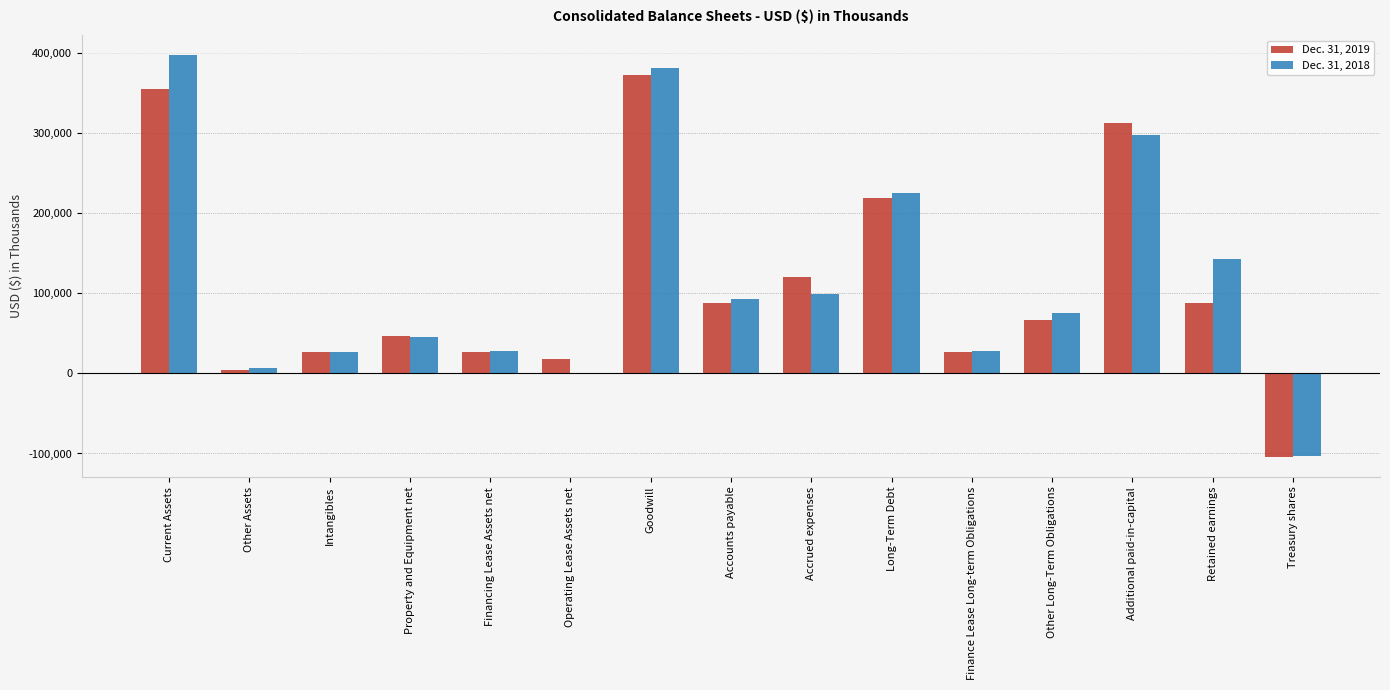

The value of Dec. 31, 2019 at Operating Lease Assets net is 18676. True or false?

True